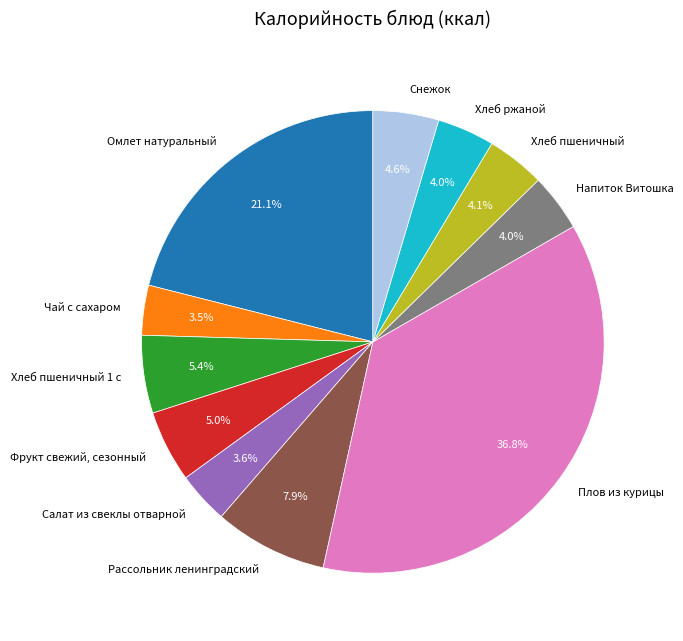

Is it true that Рассольник ленинградский is 16% of the pie?

False